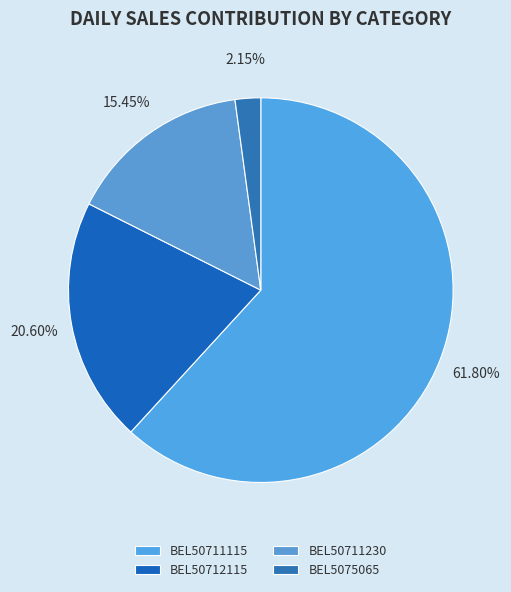

How many slices are in this pie chart?

4